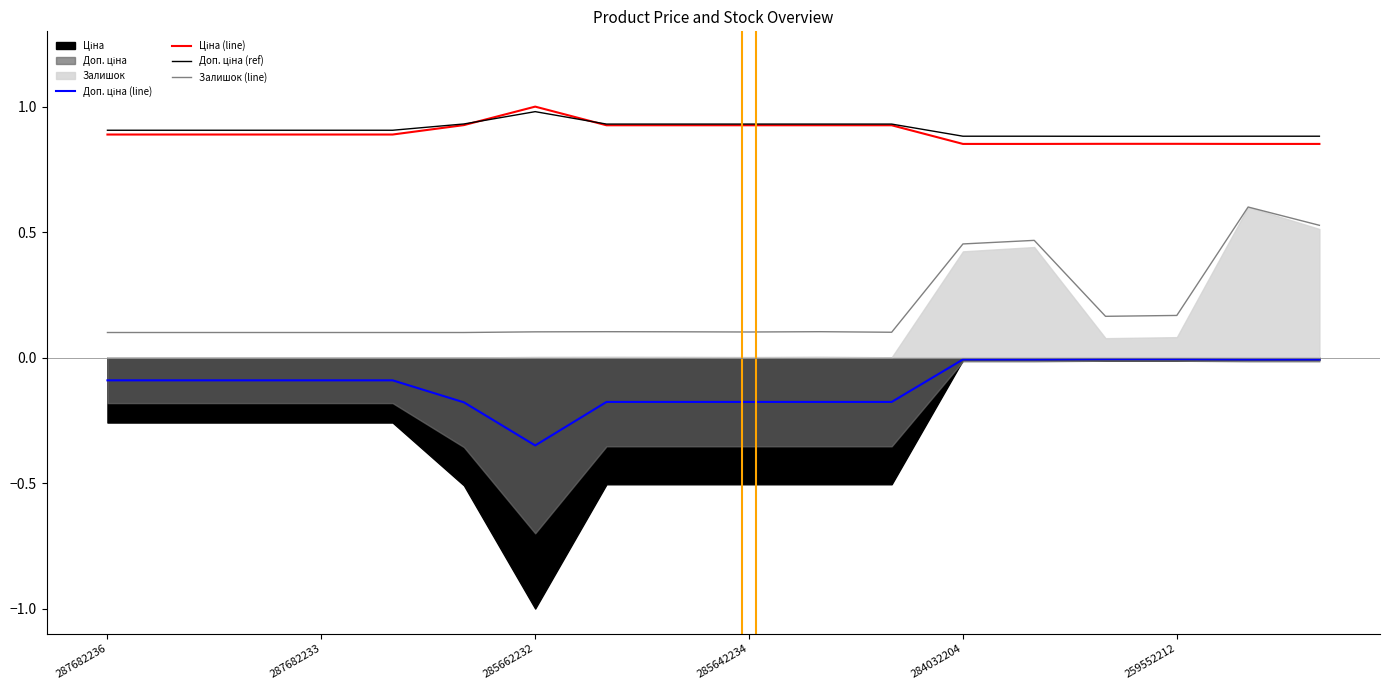

True or false: Ціна (line) and Доп. ціна (line) cross at least once.

False